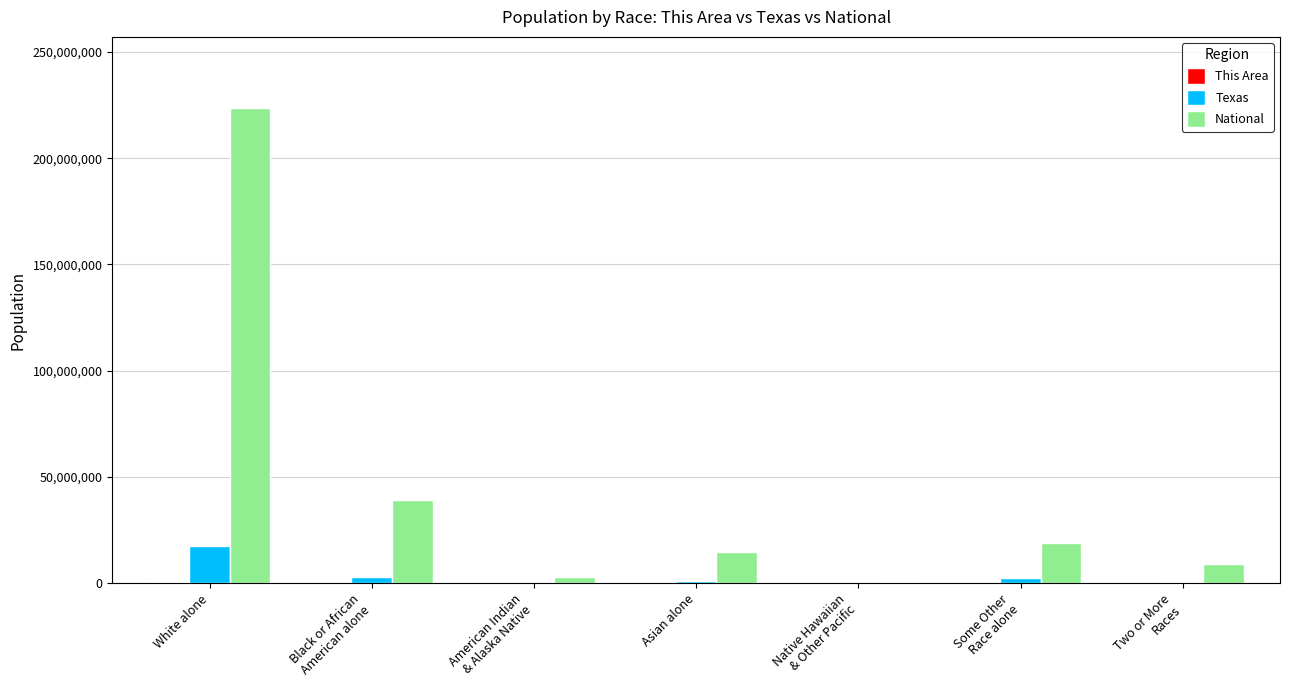

How many series are shown in this chart?

3